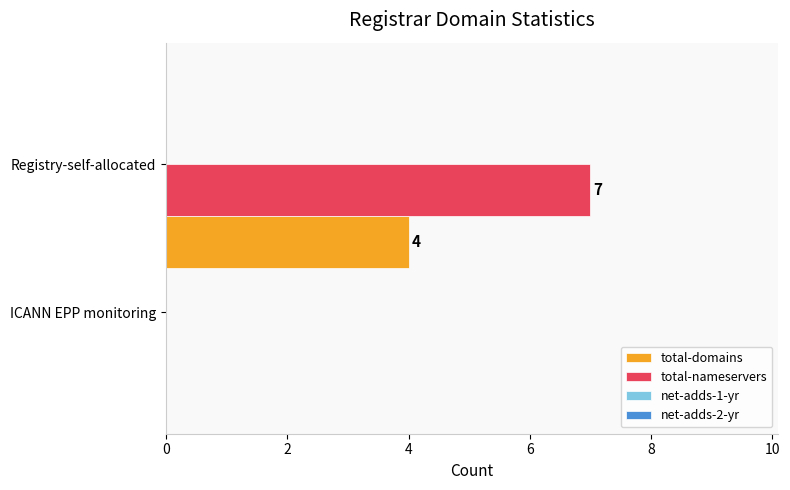

Which series has the largest total across all categories?

total-nameservers